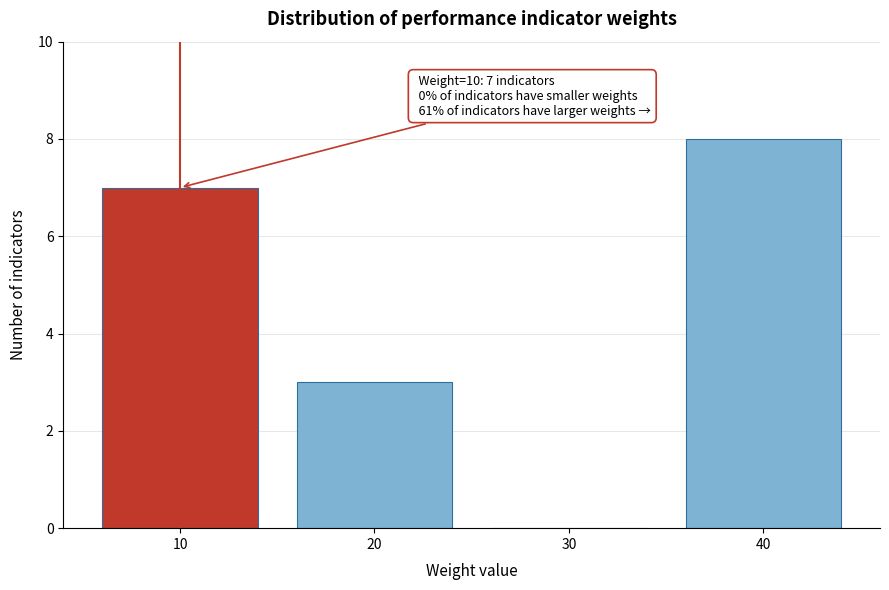

Reading right to left, transcribe all the data shown in this chart.

40=8	30=0	20=3	10=7